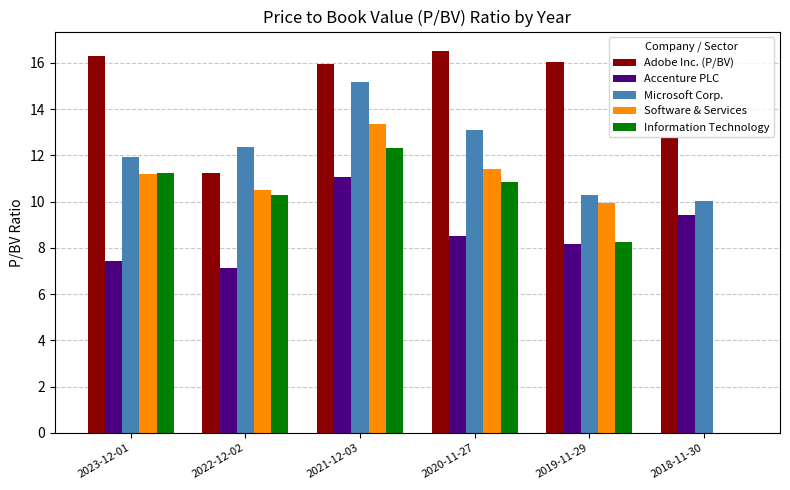

Between 2021-12-03 and 2018-11-30, which series saw the biggest shift?

Software & Services